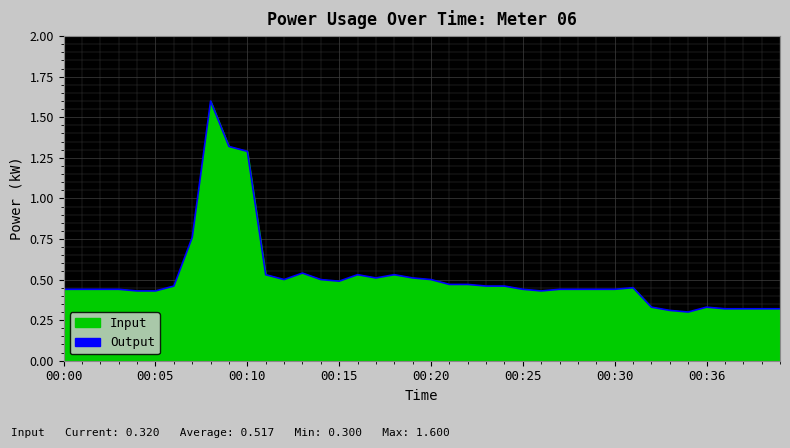

The chart shows a value of 2.1 at 00:10. True or false?

False